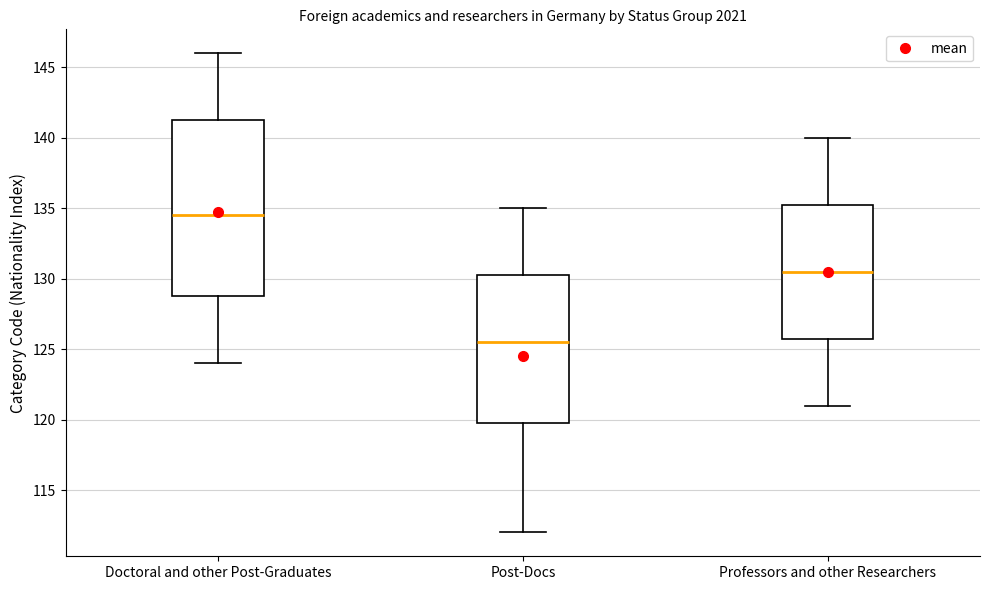

Which box has the highest median line?

Doctoral and other Post-Graduates